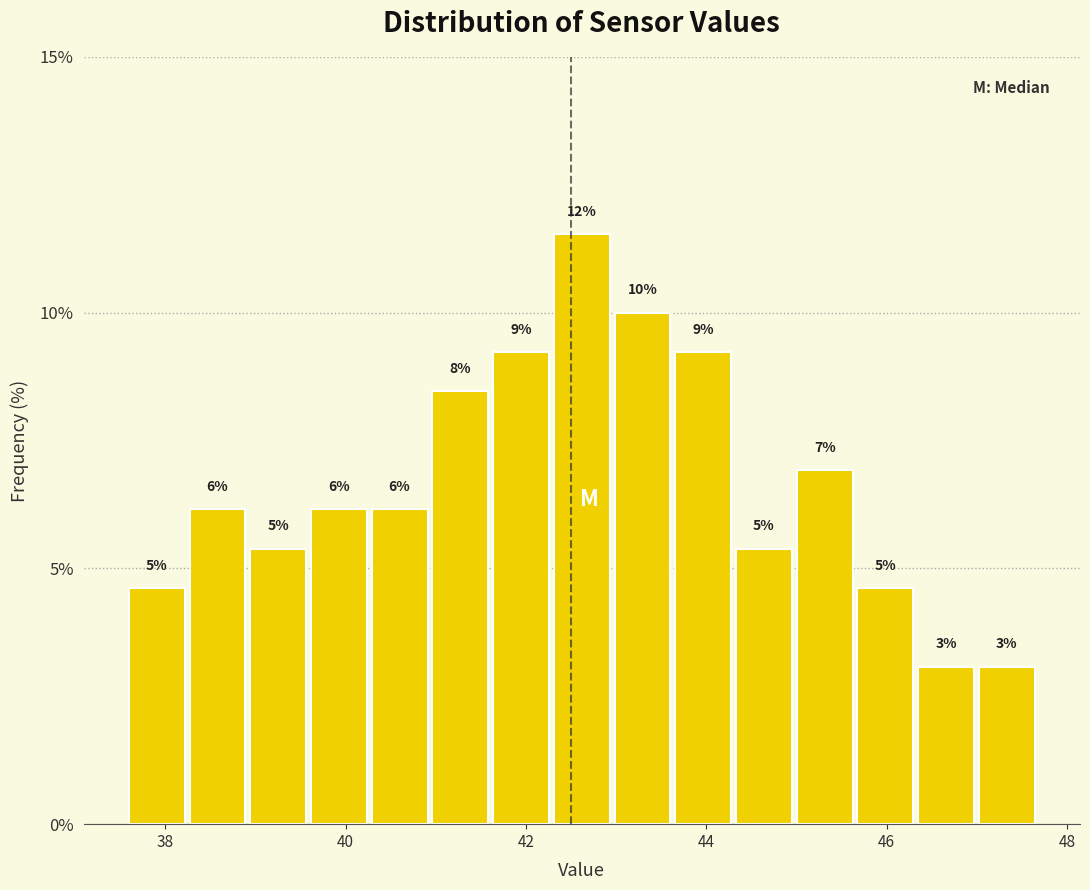

Read against the x-axis, roughly where is the centre of the tallest bar?

42.6